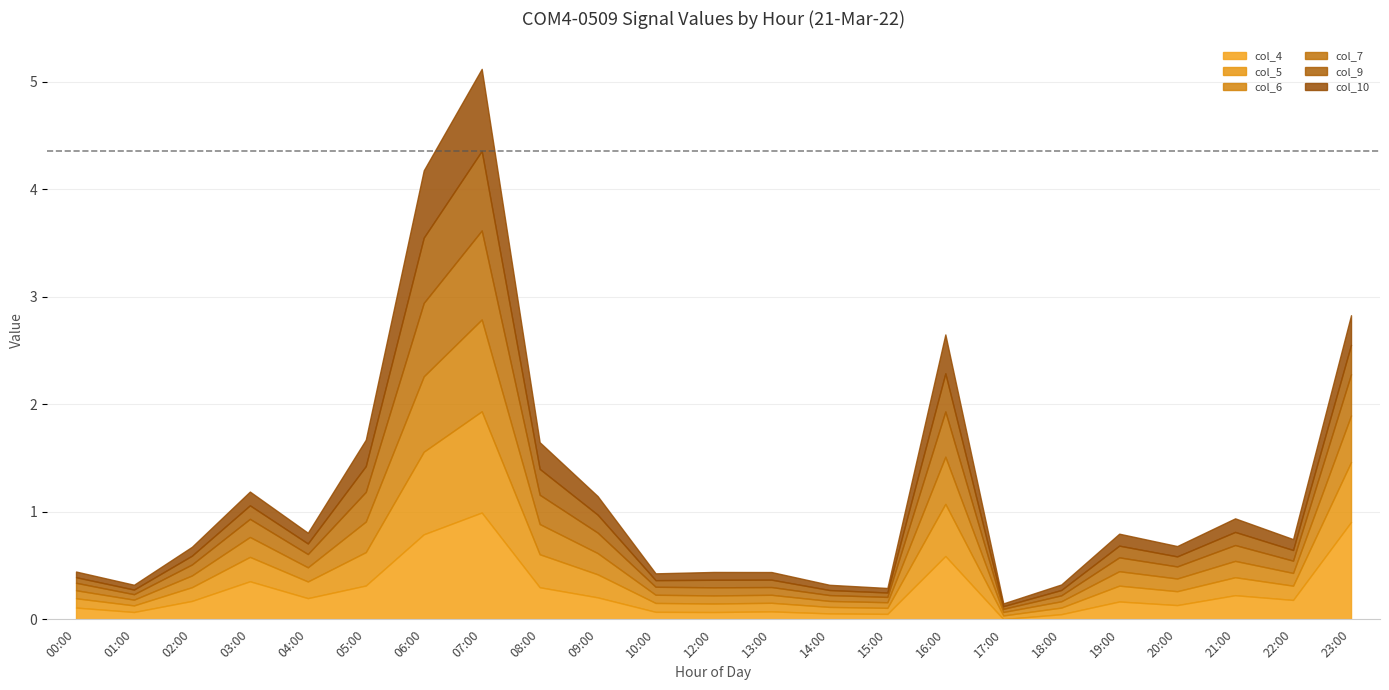

What is the value of the col_6 point at the 12th from the left?

0.1